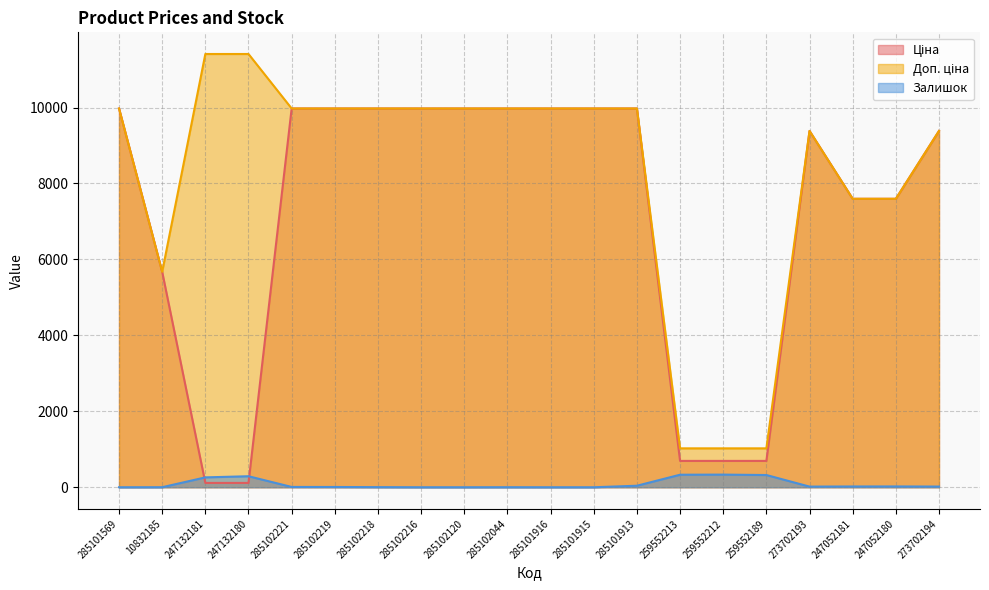

What is the spread (max minus min) of values at 273702194?

9366.0